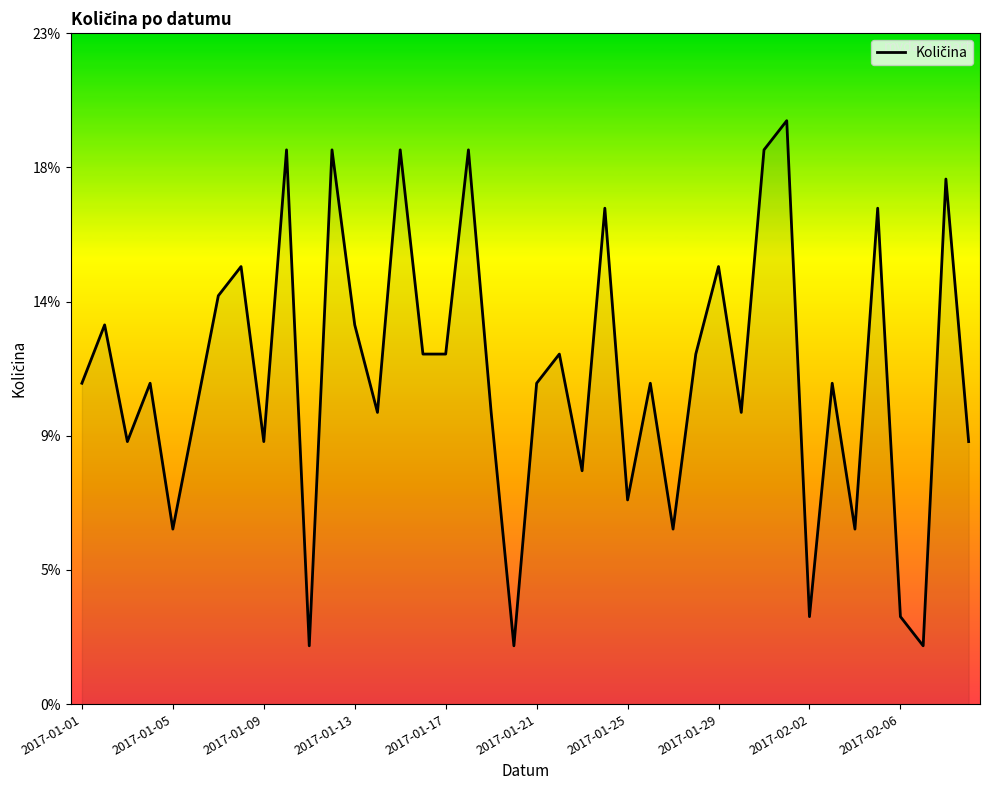

How many points are lower than both their immediate neighbors (excluding endpoints)?

13